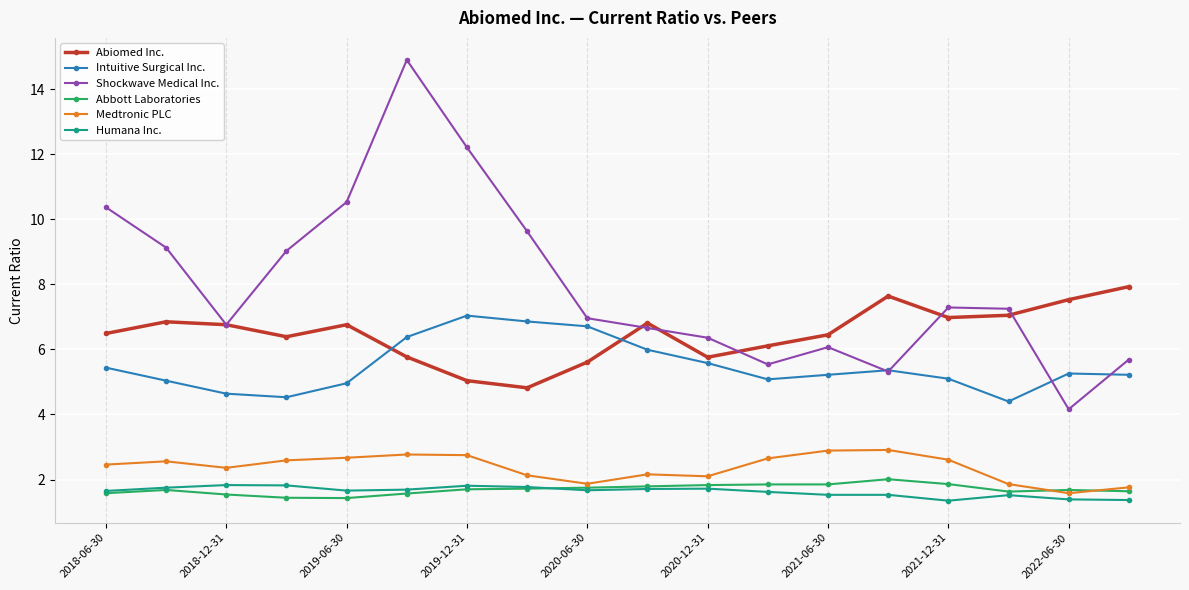

Which series has the largest total across all categories?

Shockwave Medical Inc.